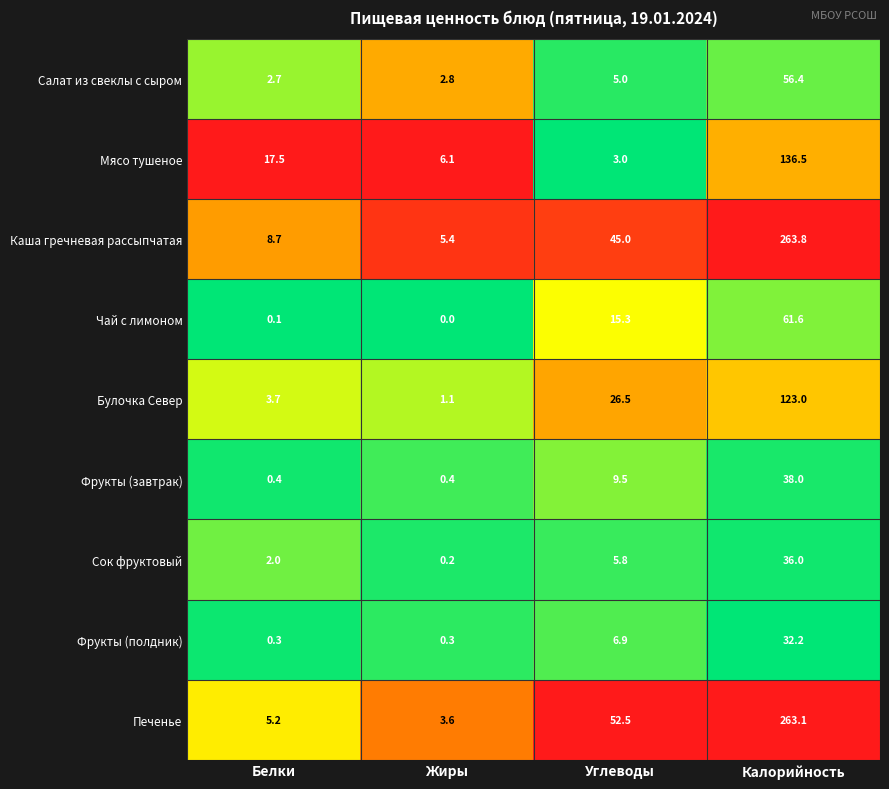

What is the difference between the maximum and minimum values in the Каша гречневая рассыпчатая series?

258.4